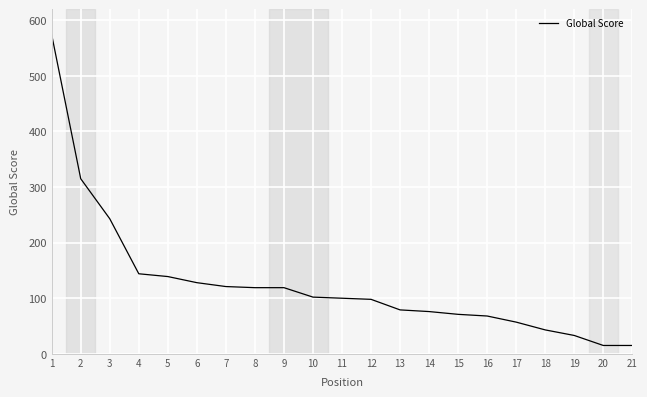

What is the difference between the maximum and second lowest values?

559